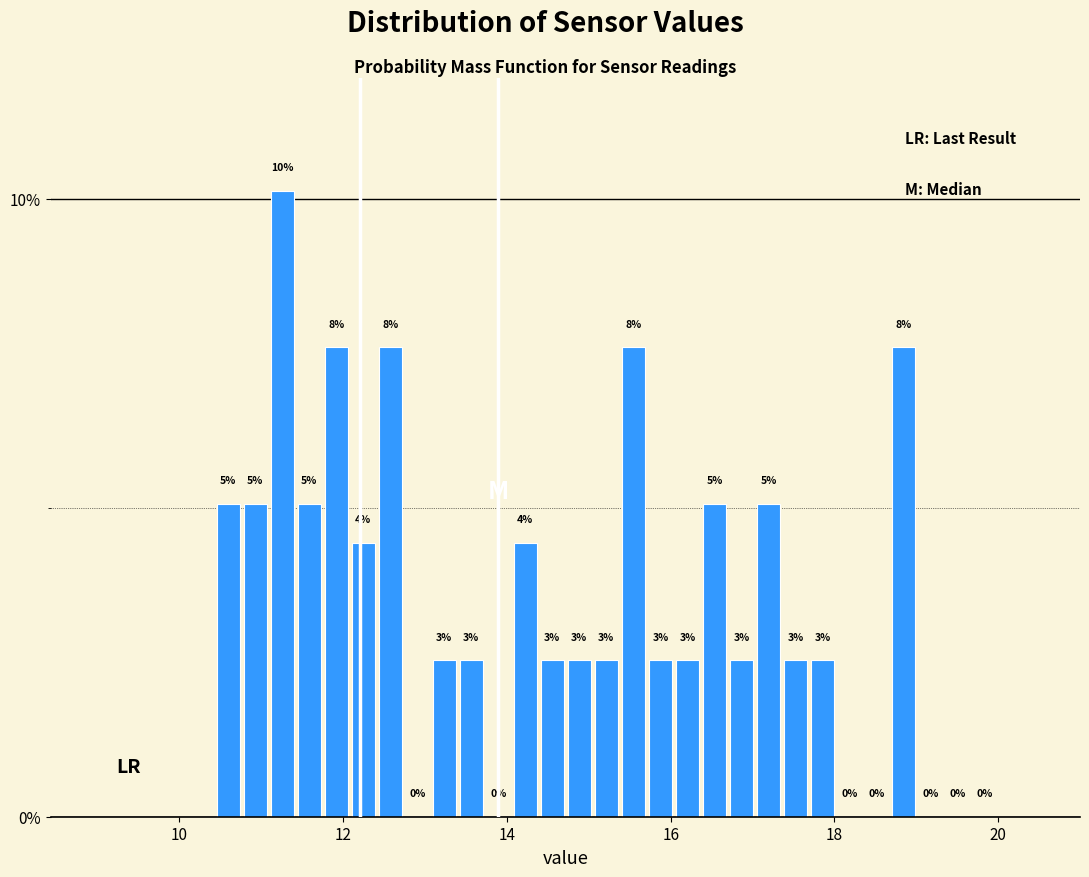

Read against the x-axis, roughly where is the centre of the tallest bar?

11.2